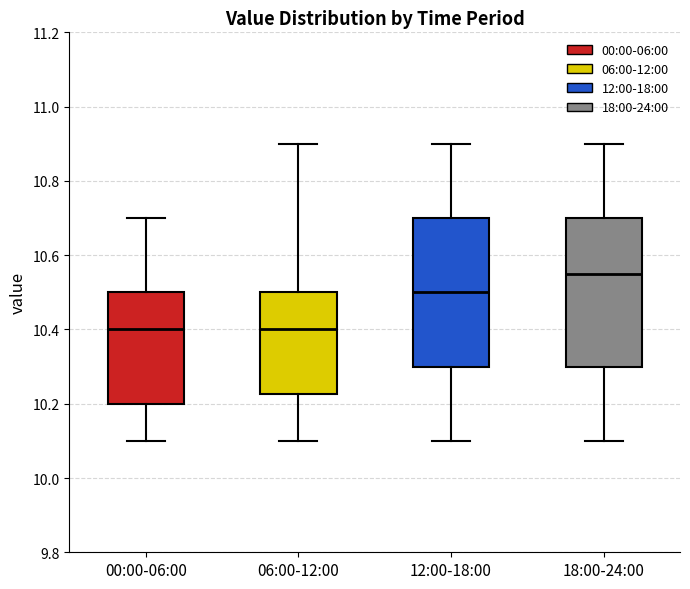

Reading left to right, read every box against the y-axis: the position of its median line, the range the box covers, and the ends of its whiskers. The values are not printed on the chart, so give them approximately, as read against the axis.

00:00-06:00: median 10.40, box 10.20 to 10.50, whiskers 10.10 to 10.70
06:00-12:00: median 10.40, box 10.22 to 10.50, whiskers 10.10 to 10.90
12:00-18:00: median 10.50, box 10.30 to 10.70, whiskers 10.10 to 10.90
18:00-24:00: median 10.56, box 10.30 to 10.70, whiskers 10.10 to 10.90